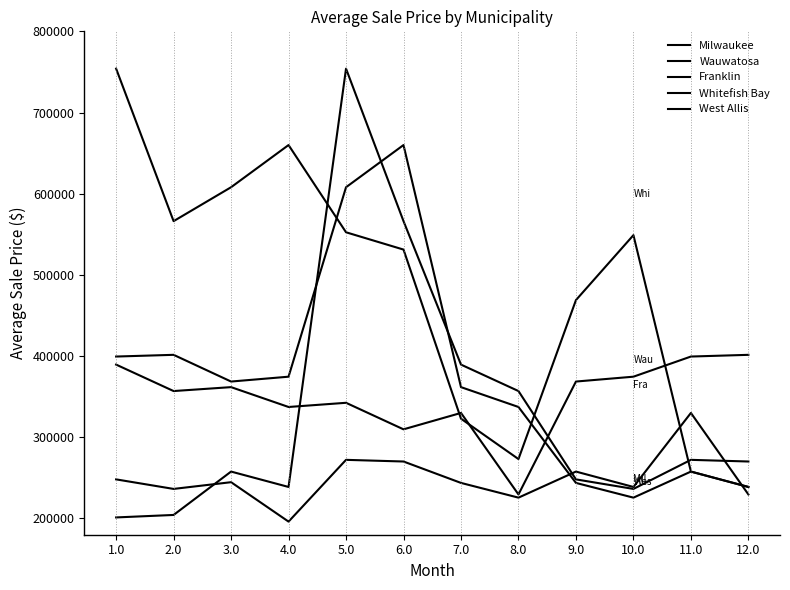

What is the difference between the second highest and second lowest values in the Franklin series?

369160